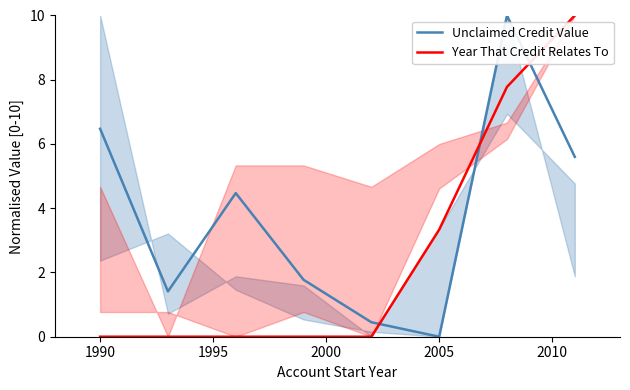

Is it true that Year That Credit Relates To equals 5.5 at 2005?

False